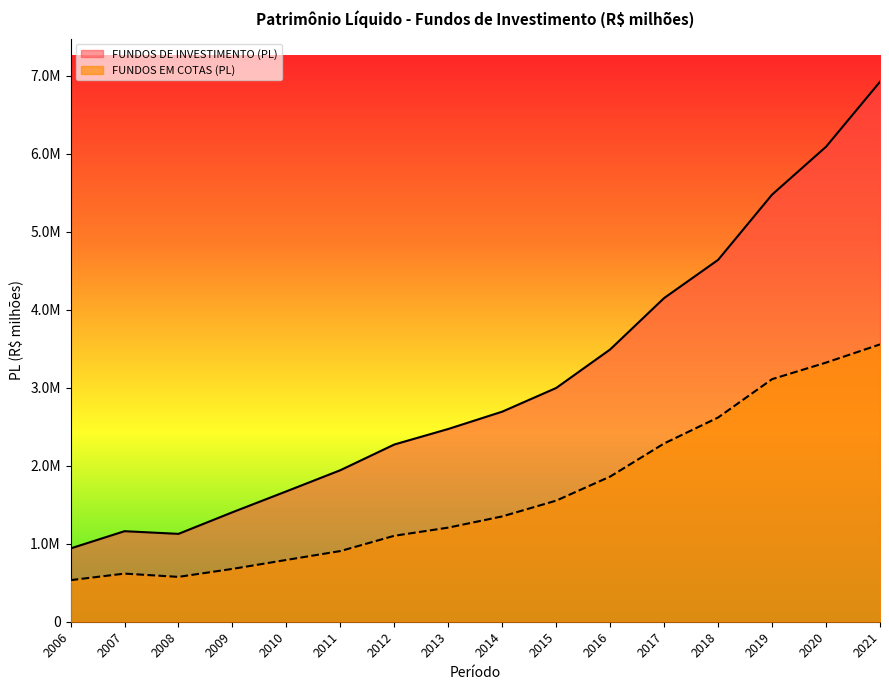

True or false: FUNDOS EM COTAS (PL) has a value of 575020.3 at 2008.

True